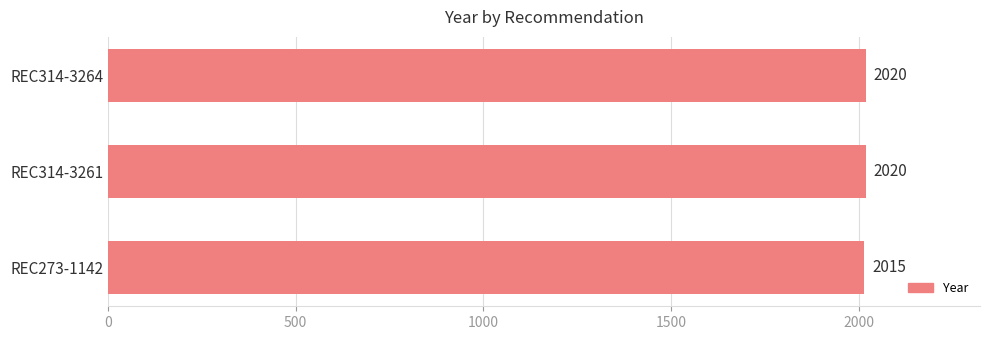

Reading bottom to top, extract all data points from this chart.

REC273-1142=2015	REC314-3261=2020	REC314-3264=2020